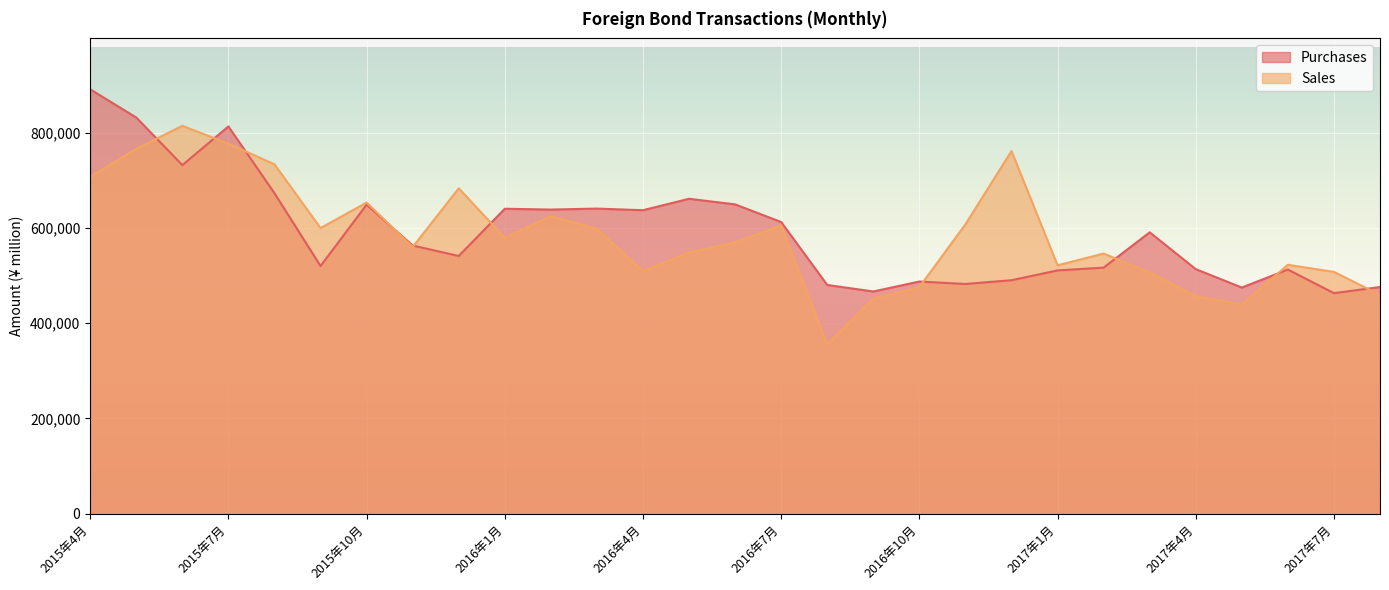

The value of Sales at 2015年12月 is 250916. True or false?

False